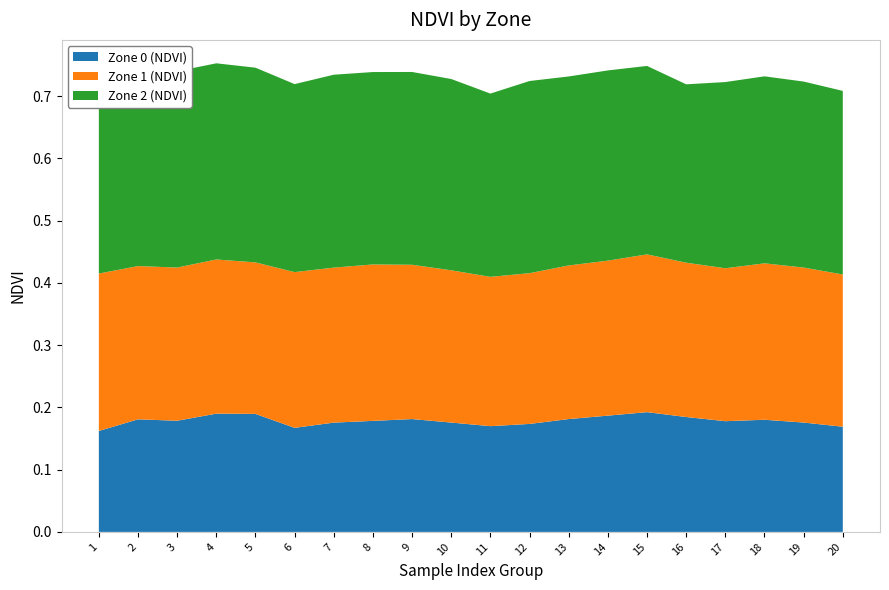

Reading right to left, extract all data points from this chart.

Zone 0 (NDVI): 20=0.2	19=0.2	18=0.2	17=0.2	16=0.2	15=0.2	14=0.2	13=0.2	12=0.2	11=0.2	10=0.2	9=0.2	8=0.2	7=0.2	6=0.2	5=0.2	4=0.2	3=0.2	2=0.2	1=0.2
Zone 1 (NDVI): 20=0.2	19=0.2	18=0.3	17=0.2	16=0.2	15=0.3	14=0.2	13=0.2	12=0.2	11=0.2	10=0.2	9=0.2	8=0.3	7=0.2	6=0.3	5=0.2	4=0.2	3=0.2	2=0.2	1=0.3
Zone 2 (NDVI): 20=0.3	19=0.3	18=0.3	17=0.3	16=0.3	15=0.3	14=0.3	13=0.3	12=0.3	11=0.3	10=0.3	9=0.3	8=0.3	7=0.3	6=0.3	5=0.3	4=0.3	3=0.3	2=0.3	1=0.3